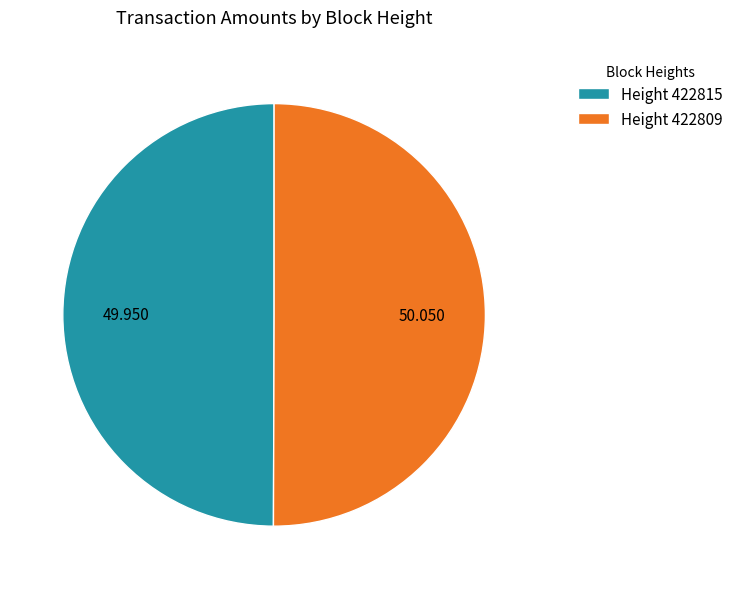

Is the sum of Height 422809 and Height 422815 greater than half?

Yes